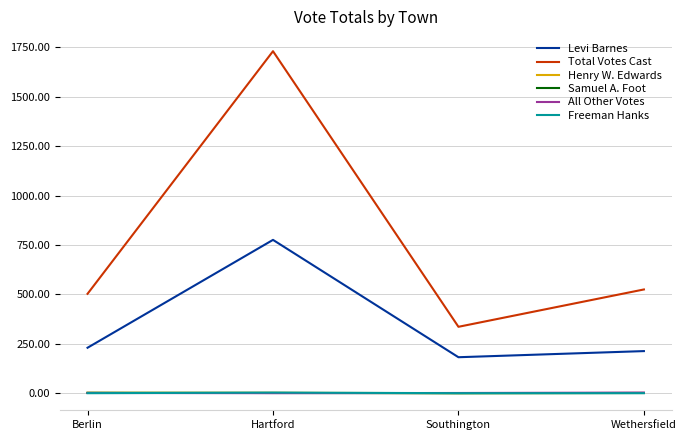

What is the minimum value for Levi Barnes?

182